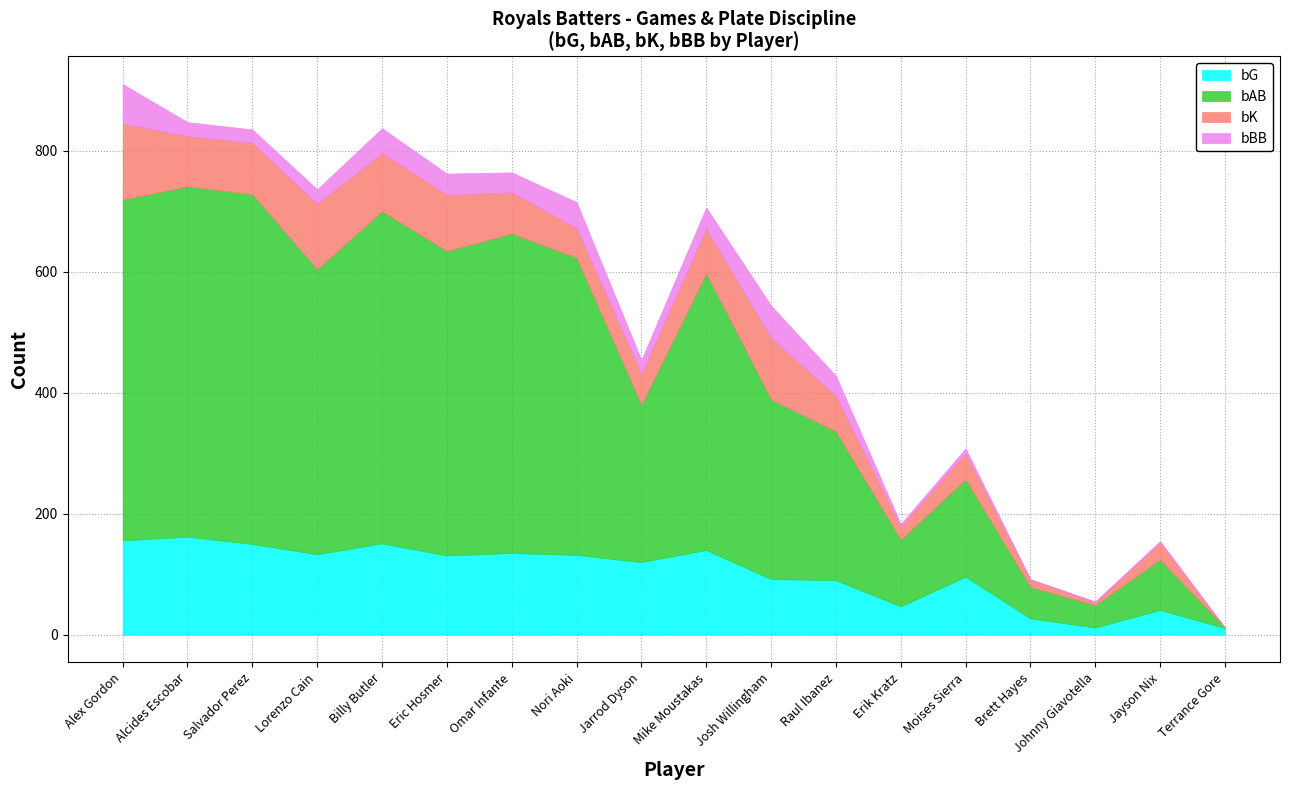

What is the difference between the highest and lowest values at Raul Ibanez?

213